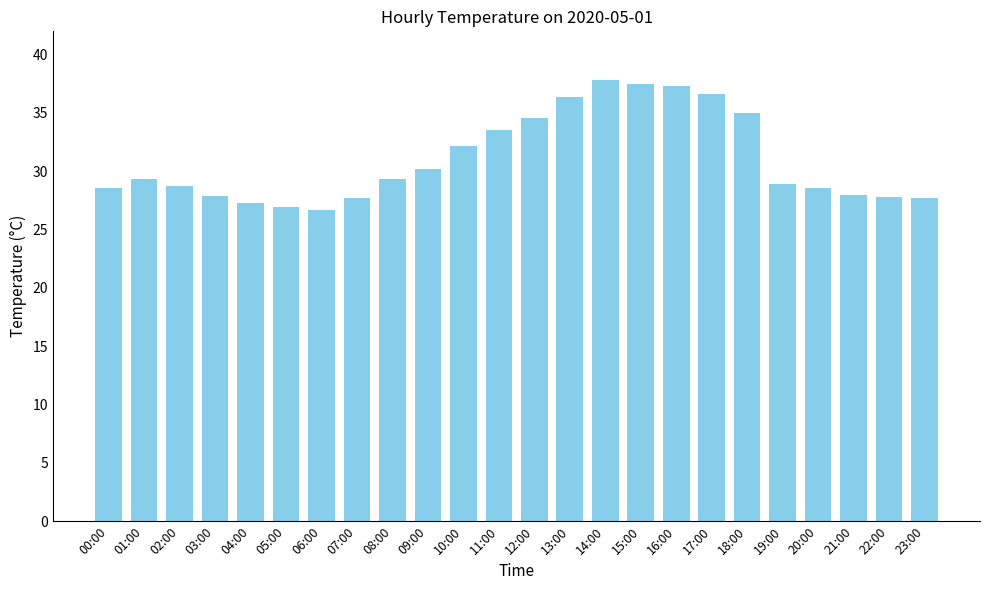

Is it true that the value at 03:00 is 17.1?

False